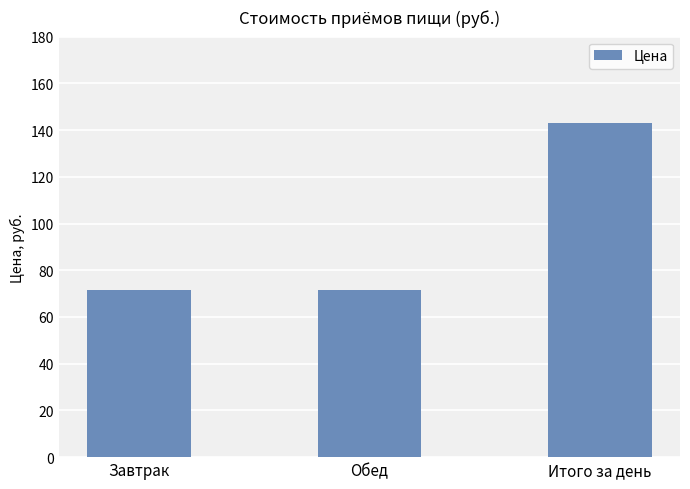

What is the average value?

95.4